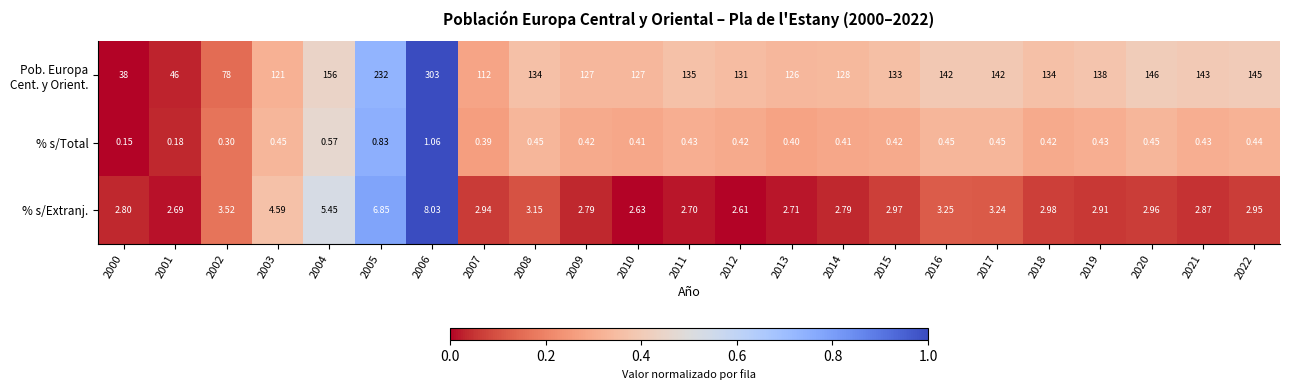

How many categories are shown in the chart?

23